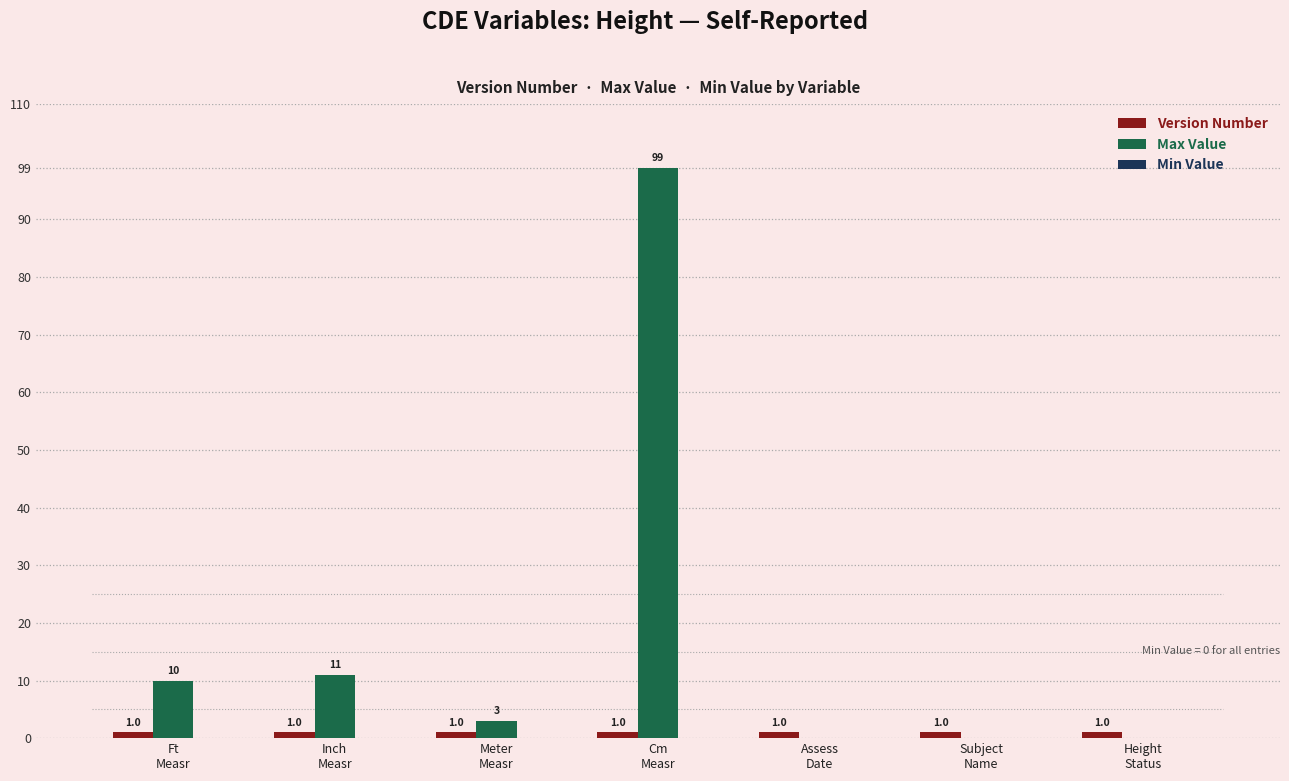

What position from the left is Height
Status?

7